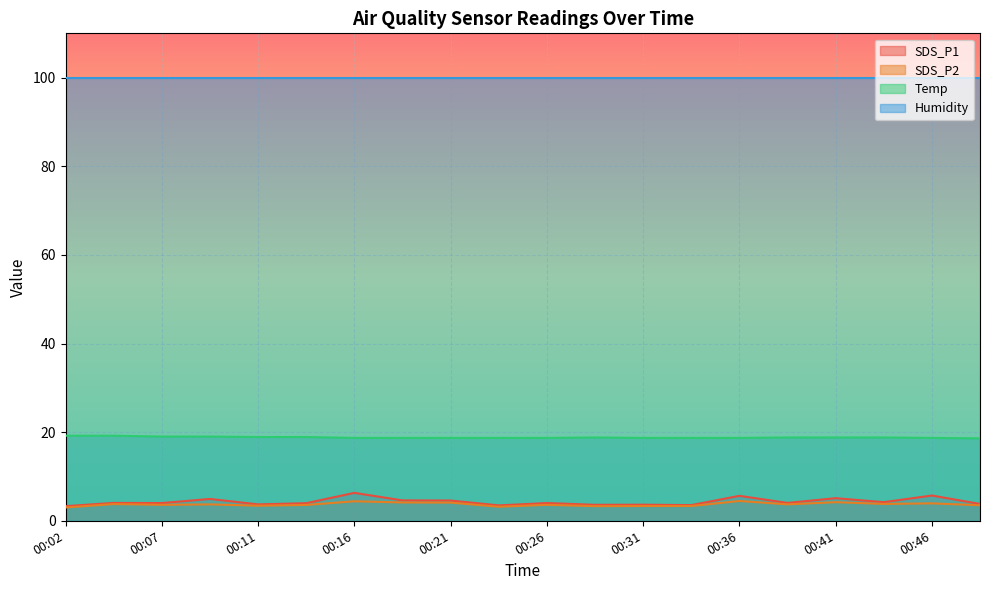

In Temp, how many points are higher than both neighbors (excluding endpoints)?

1